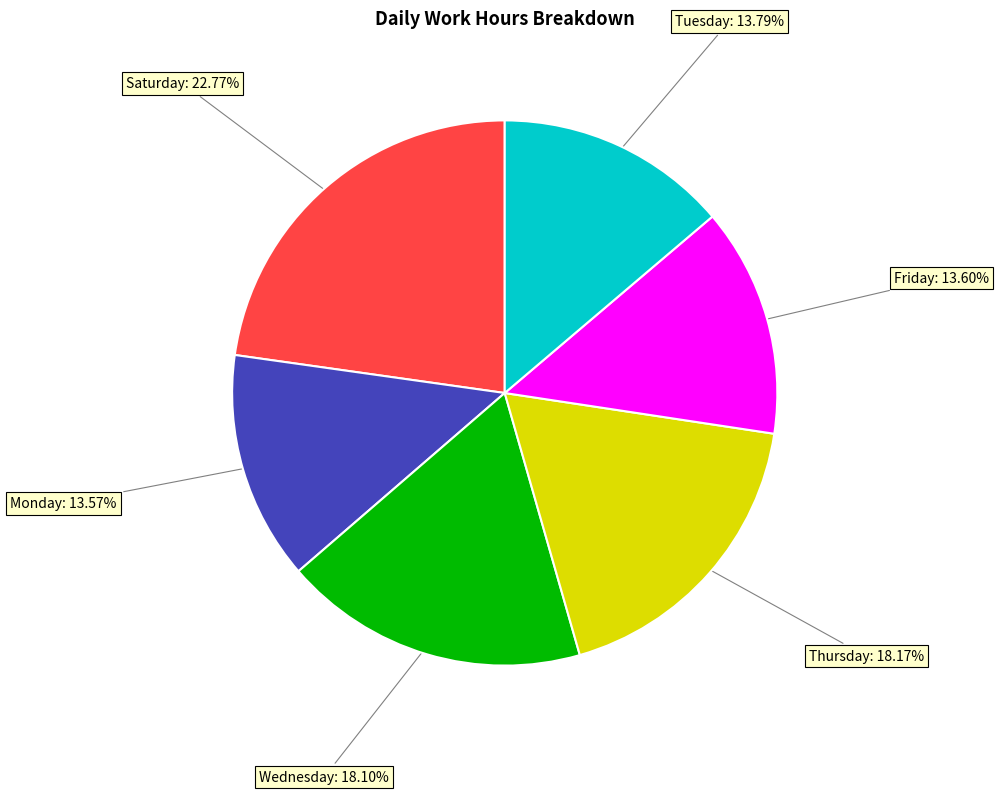

Is there any slice that represents more than half of the pie?

No